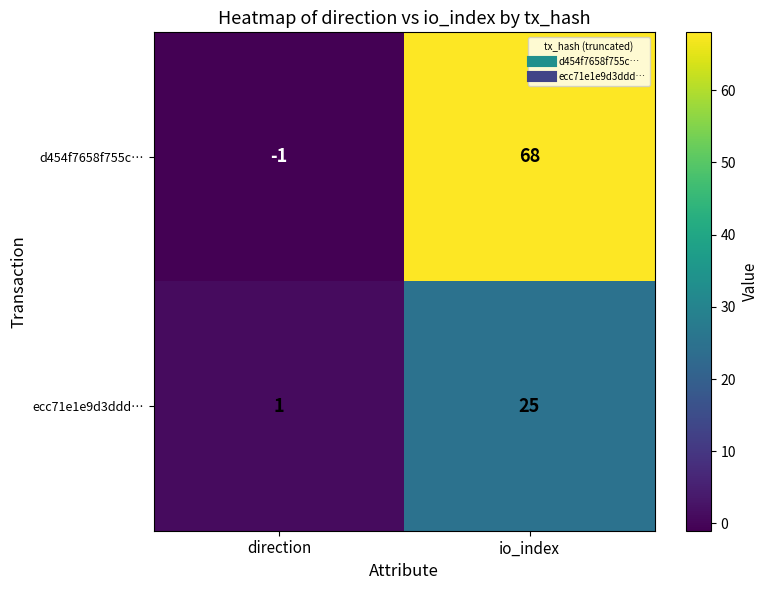

What is the average value of the ecc71e1e9d3ddd… series?

13